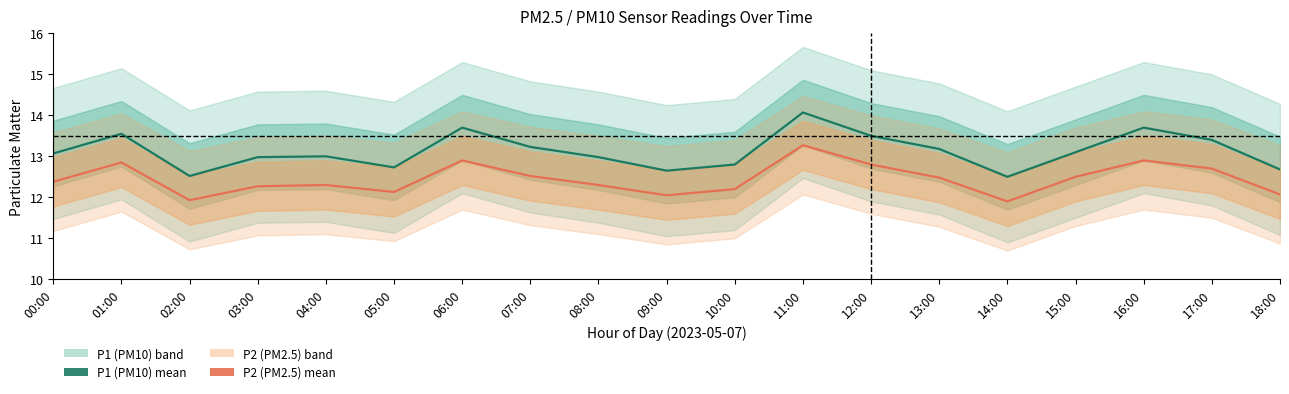

What is the total value across all series at 00:00?

25.5